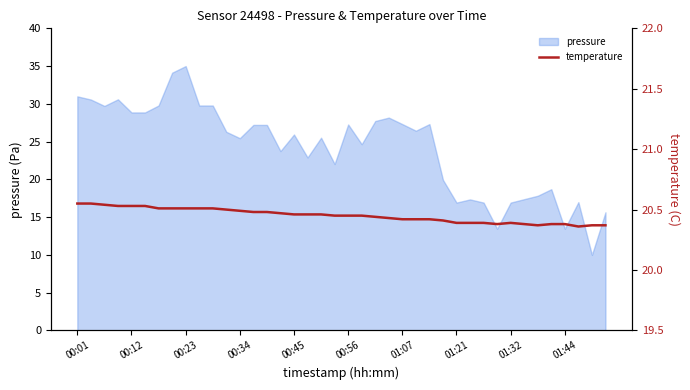

What is the lowest value of the pressure series?

10.0